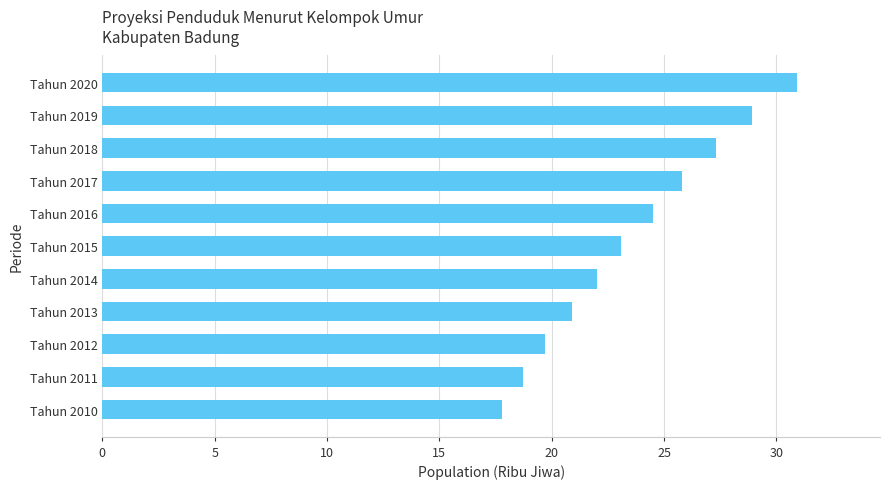

At which label is the value closest to 24?

Tahun 2016